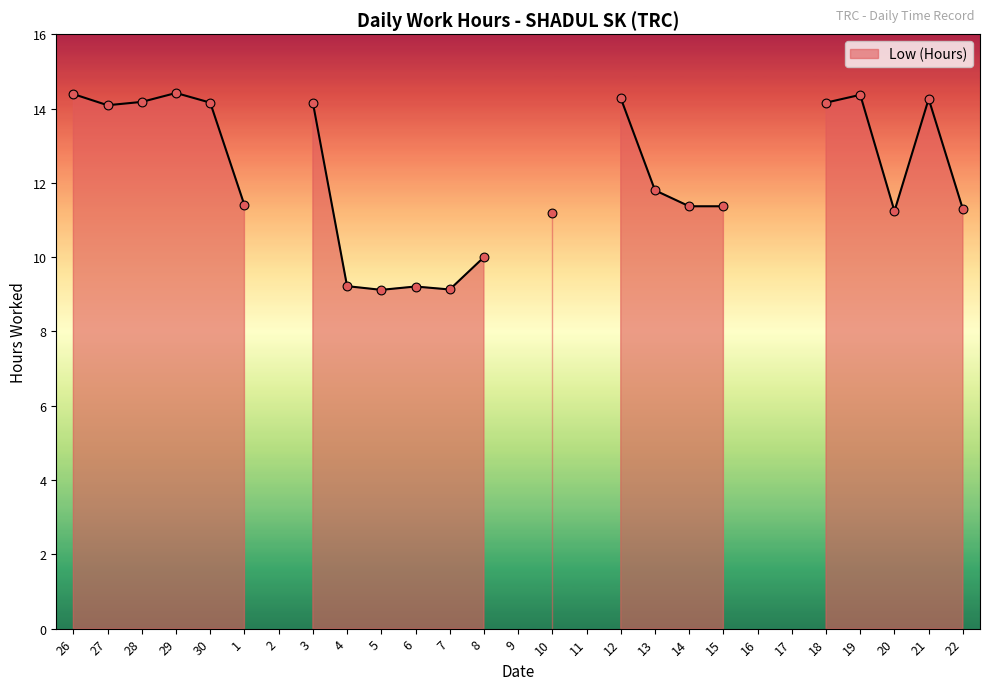

What is the change in value from 6 to 14?

+2.2